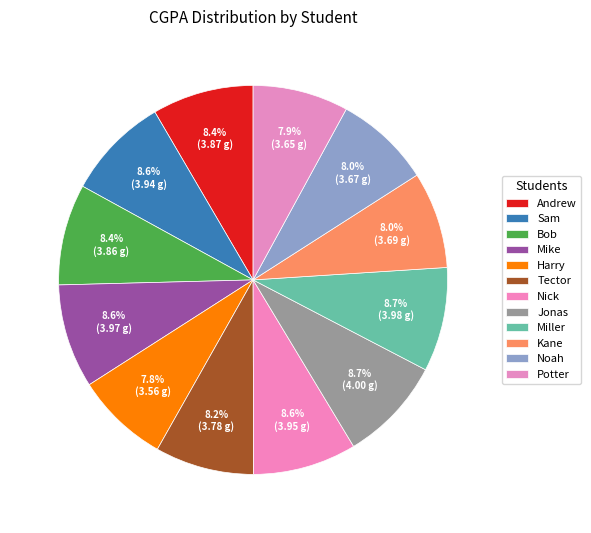

Is it true that Mike is 9% of the pie?

True